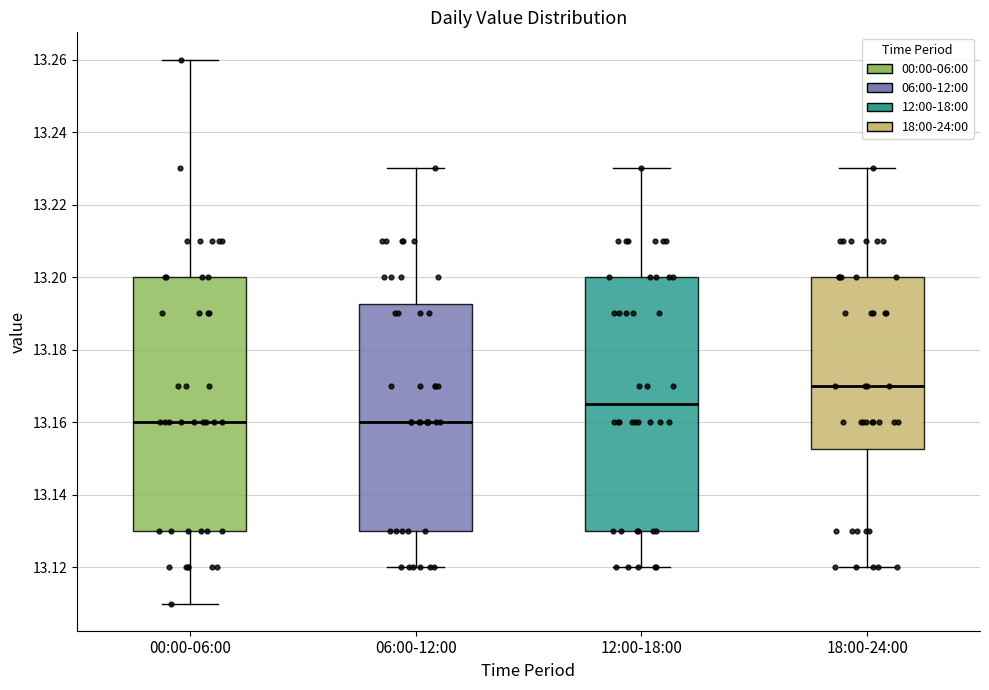

Reading left to right, read every box against the y-axis: the position of its median line, the range the box covers, and the ends of its whiskers. The values are not printed on the chart, so give them approximately, as read against the axis.

00:00-06:00: median 13.160, box 13.130 to 13.200, whiskers 13.110 to 13.260
06:00-12:00: median 13.160, box 13.130 to 13.192, whiskers 13.120 to 13.230
12:00-18:00: median 13.166, box 13.130 to 13.200, whiskers 13.120 to 13.230
18:00-24:00: median 13.170, box 13.152 to 13.200, whiskers 13.120 to 13.230